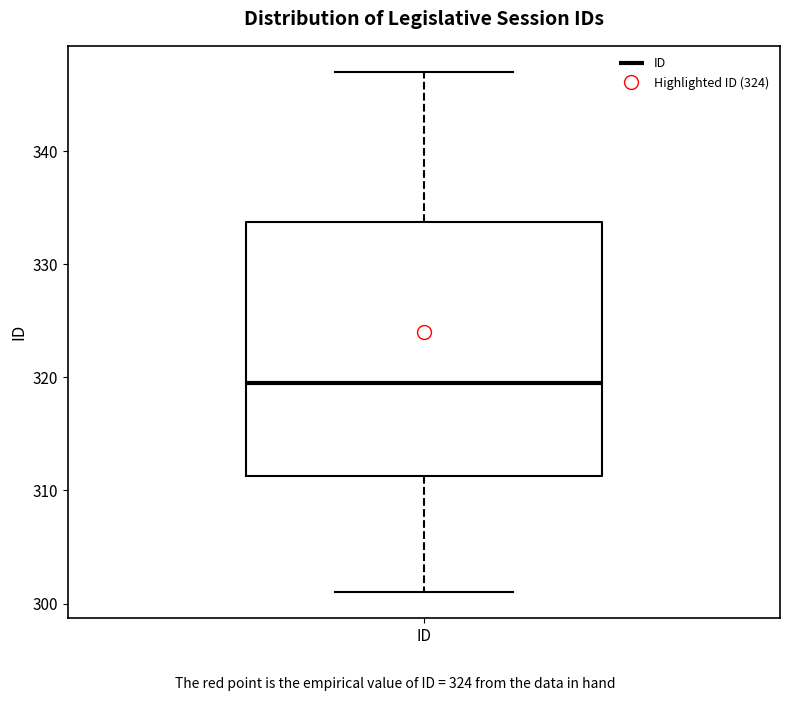

Where does the median line of the box for ID sit on the y-axis? The values are not printed on the chart, so give them approximately, as read against the axis.

320